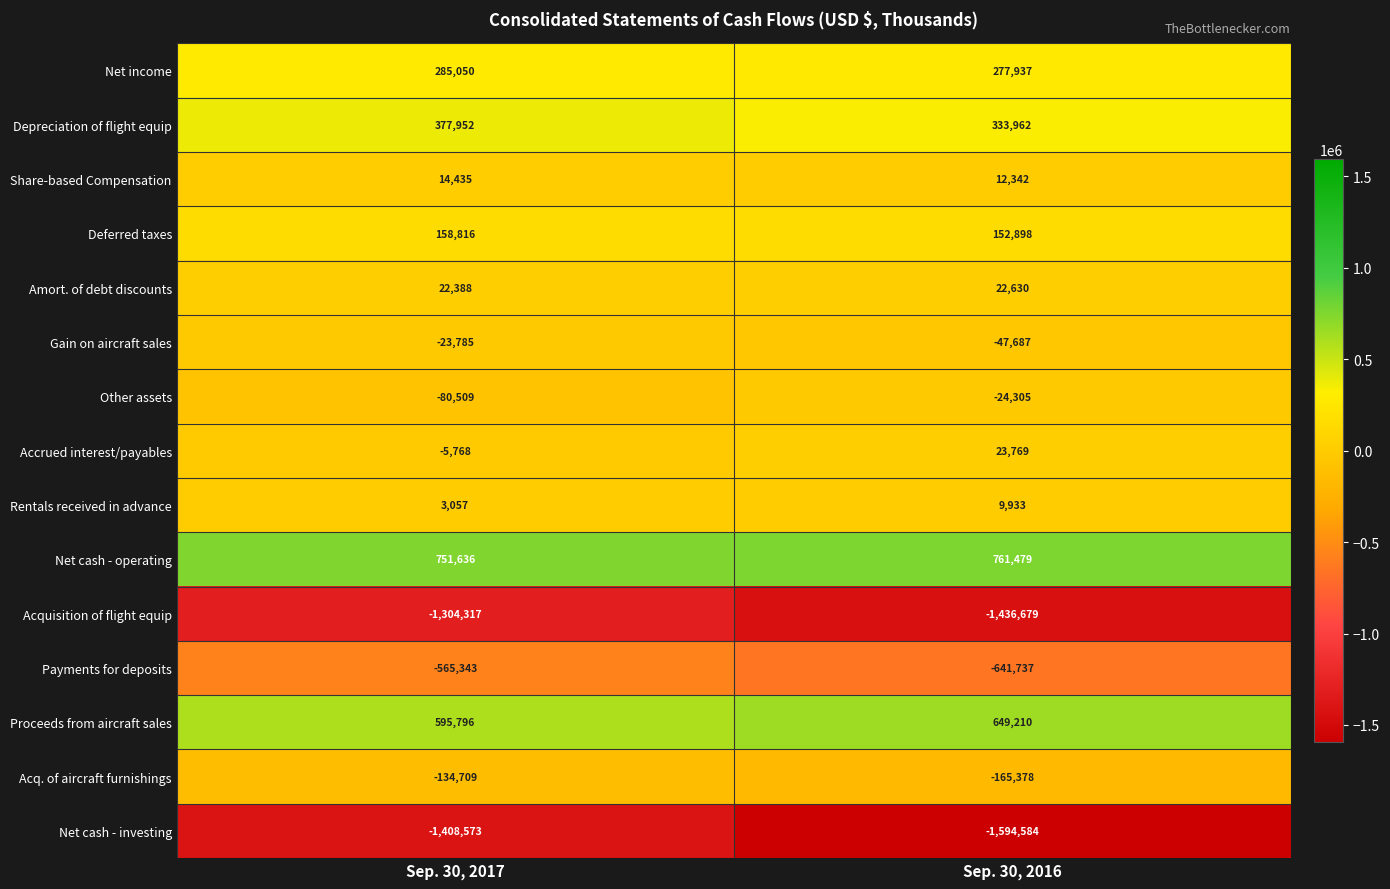

Is it true that Amort. of debt discounts equals 22388 at Sep. 30, 2017?

True